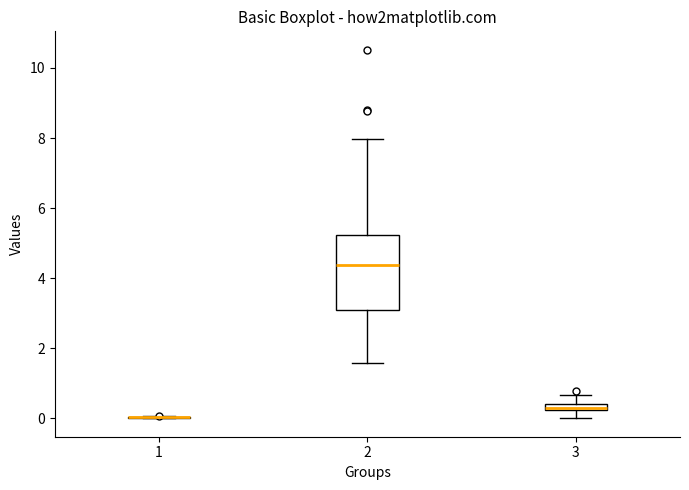

Which box is the tallest, from its lower edge to its upper edge?

2